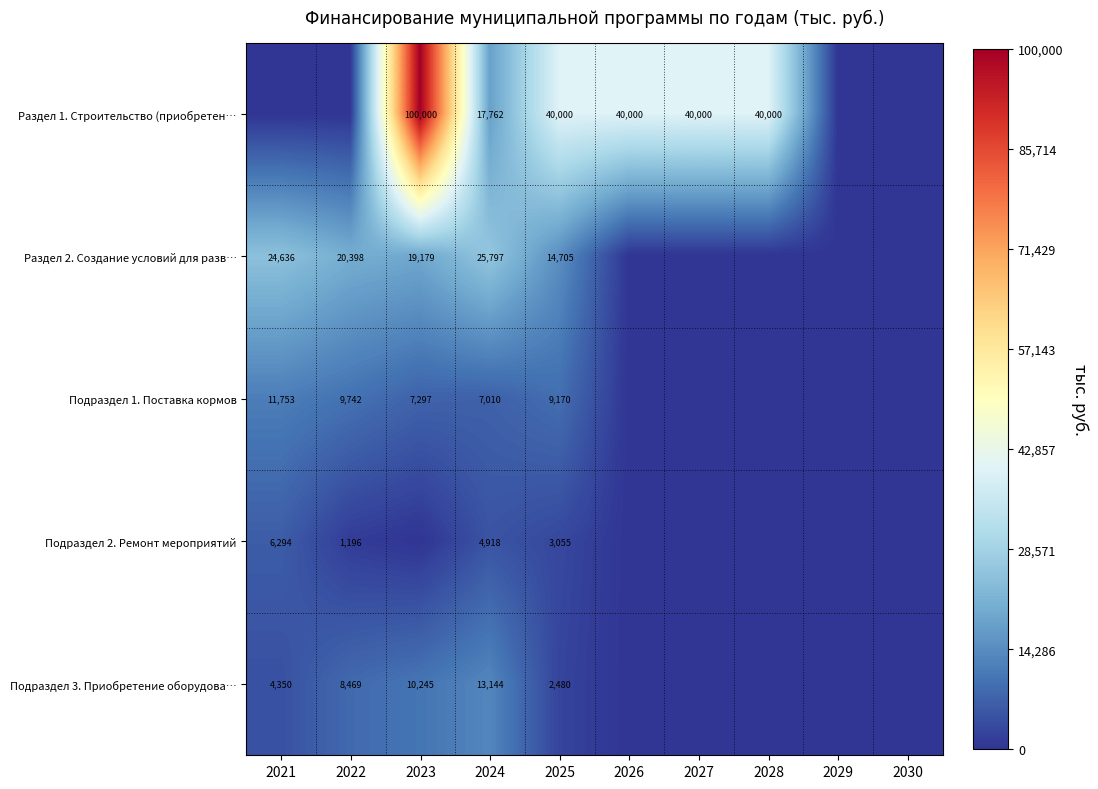

At 2025, list the series in order from smallest to largest.

Подраздел 3. Приобретение оборудова…, Подраздел 2. Ремонт мероприятий, Подраздел 1. Поставка кормов, Раздел 2. Создание условий для разв…, Раздел 1. Строительство (приобретен…